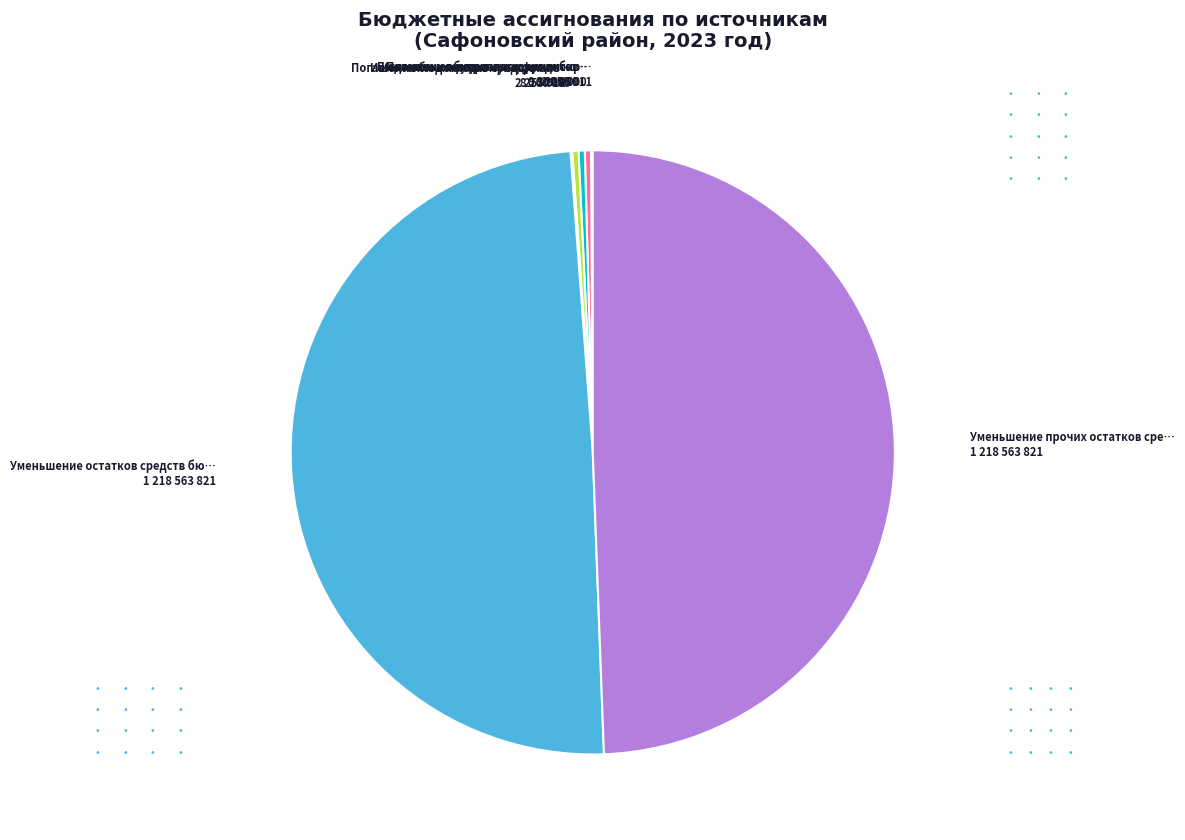

Is there any slice that represents more than half of the pie?

No